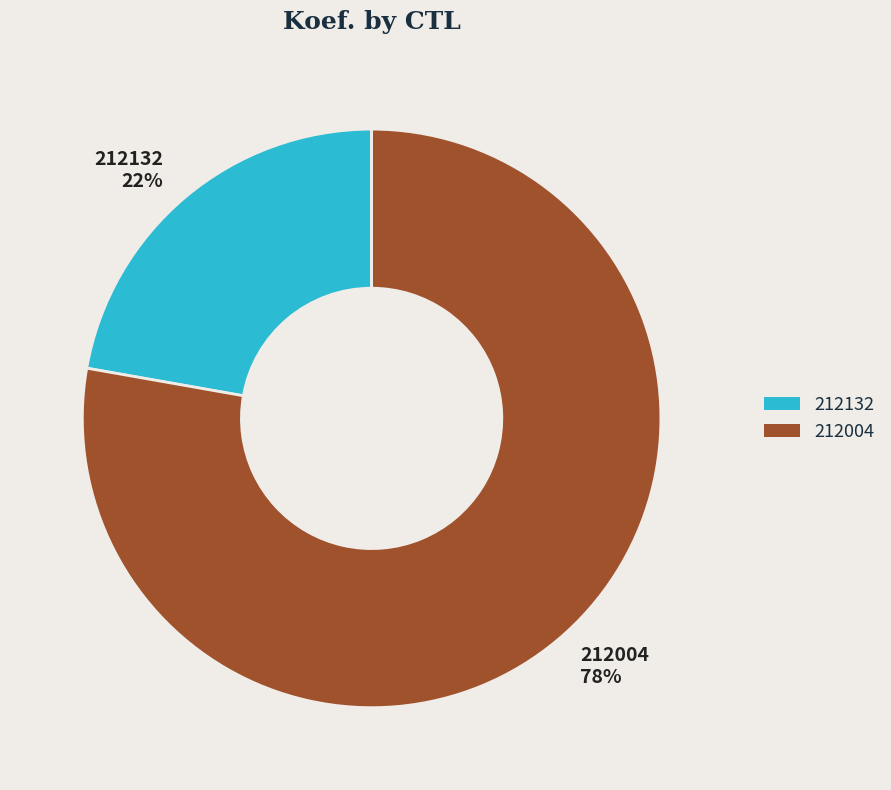

To the nearest percent, what is the difference between the largest and smallest slice percentages?

56%